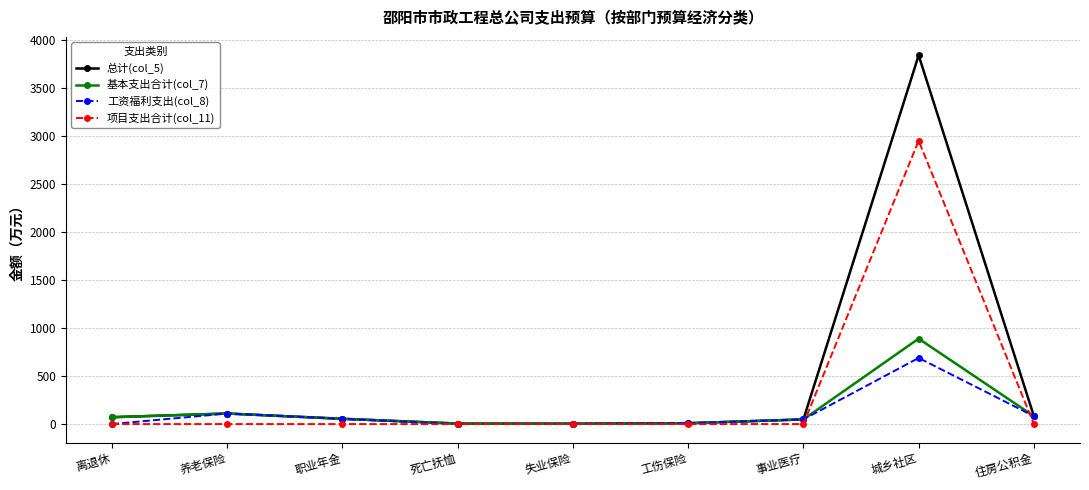

The 基本支出合计(col_7) series shows 889.7 at 城乡社区. True or false?

True